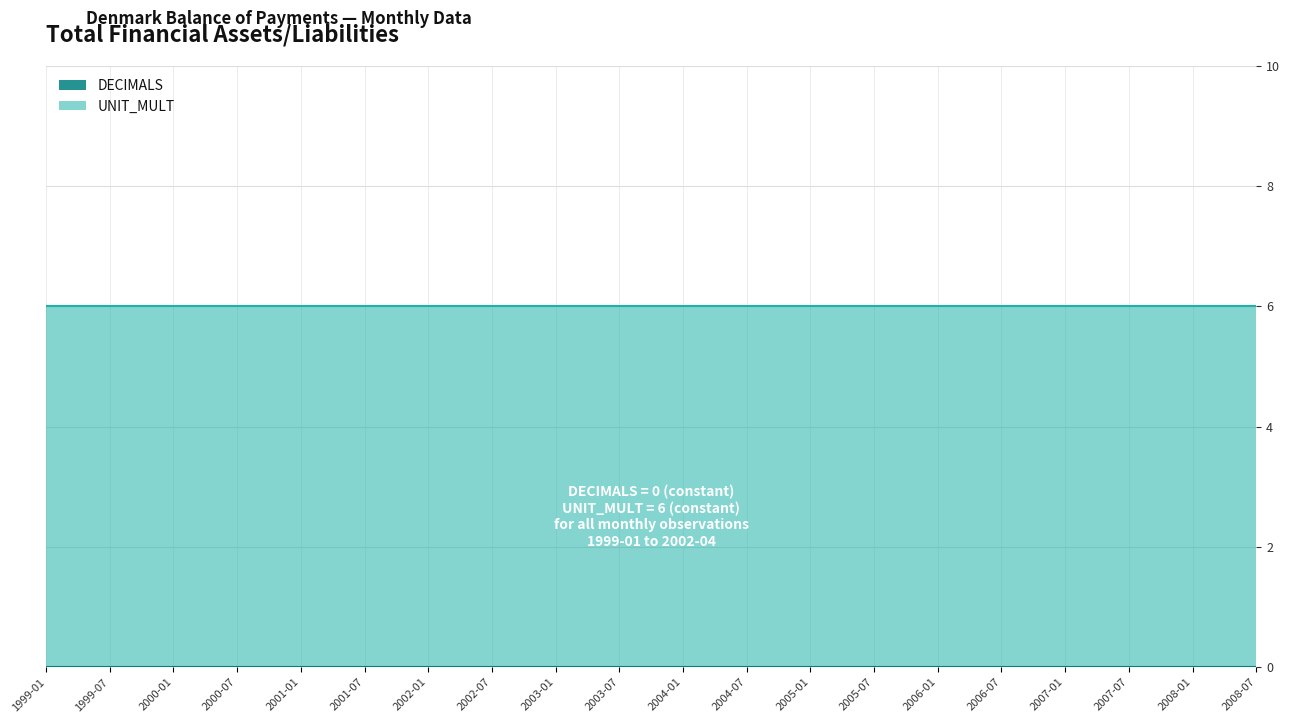

Rank the series by their maximum value, from lowest to highest.

DECIMALS, UNIT_MULT